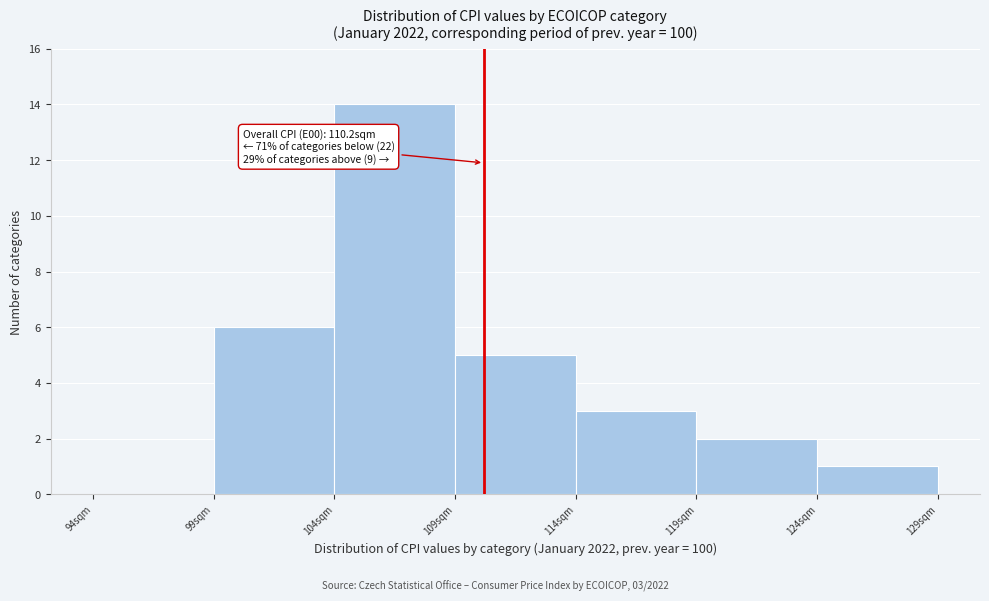

Which range on the x-axis has the tallest bar?

104 to 109